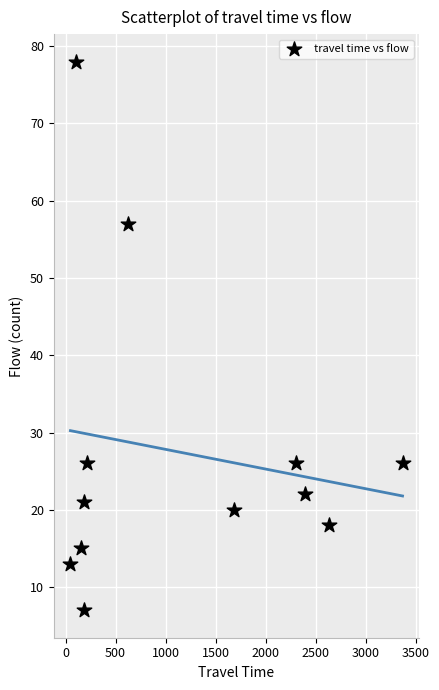

What Y value in the scatter plot is closest to 42?

57